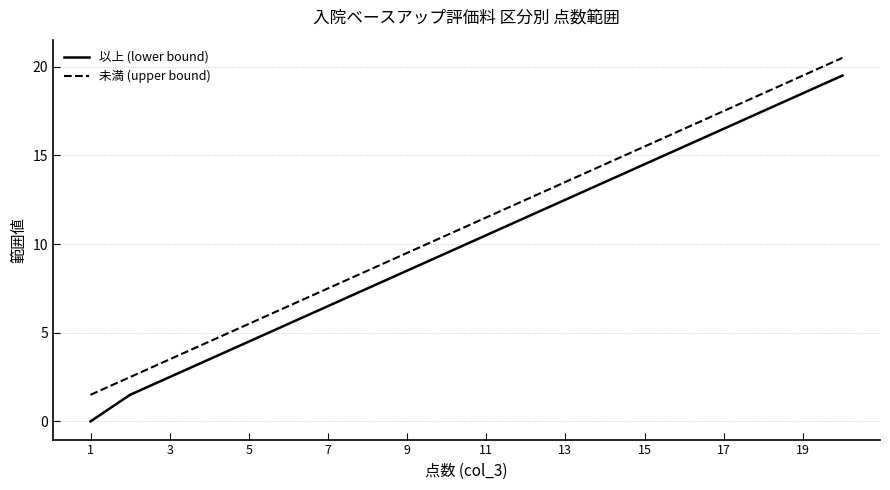

What are all the series names shown in the legend?

以上 (lower bound), 未満 (upper bound)